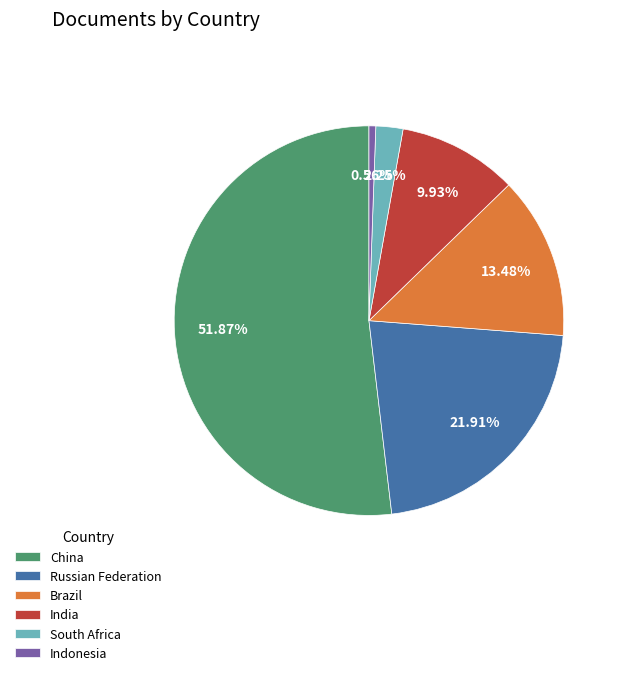

To the nearest percent, what percentage of the pie is South Africa?

2%